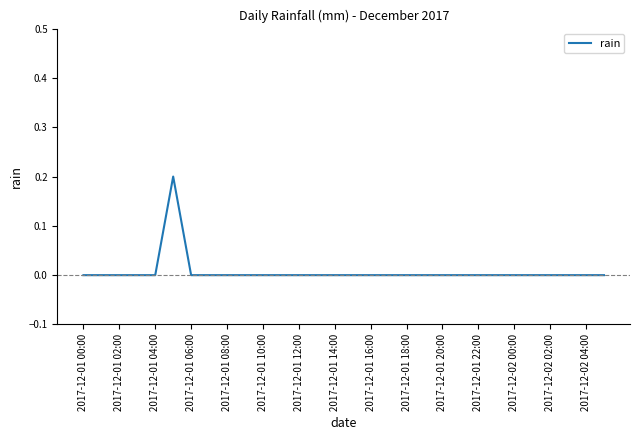

Does the chart display data point markers on the line(s)?

No